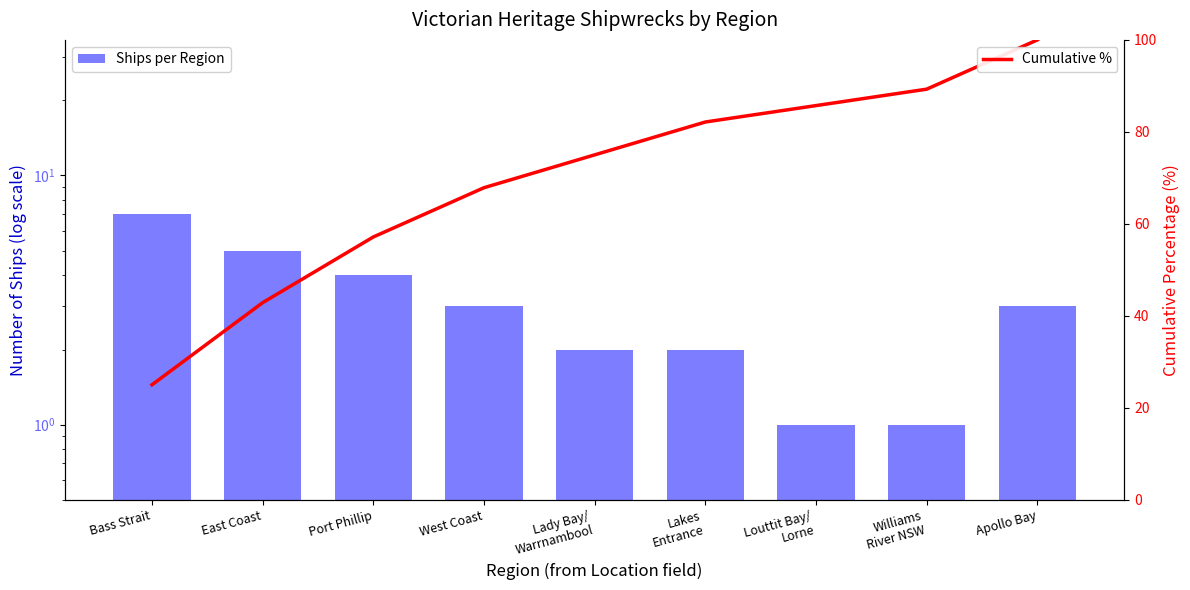

How many values in the Ships per Region series are below 3?

4